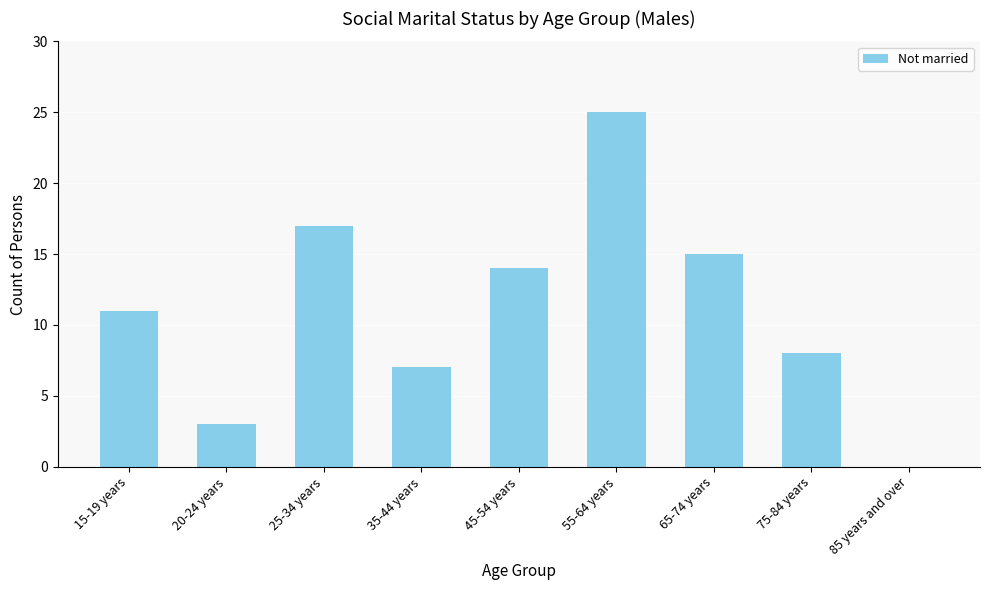

Is it true that the value at 65-74 years is 9?

False